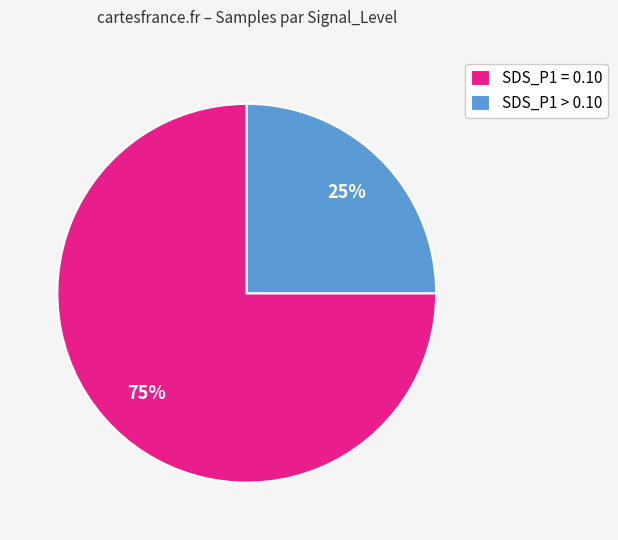

Does SDS_P1 = 0.10 account for over 50% of the chart?

Yes